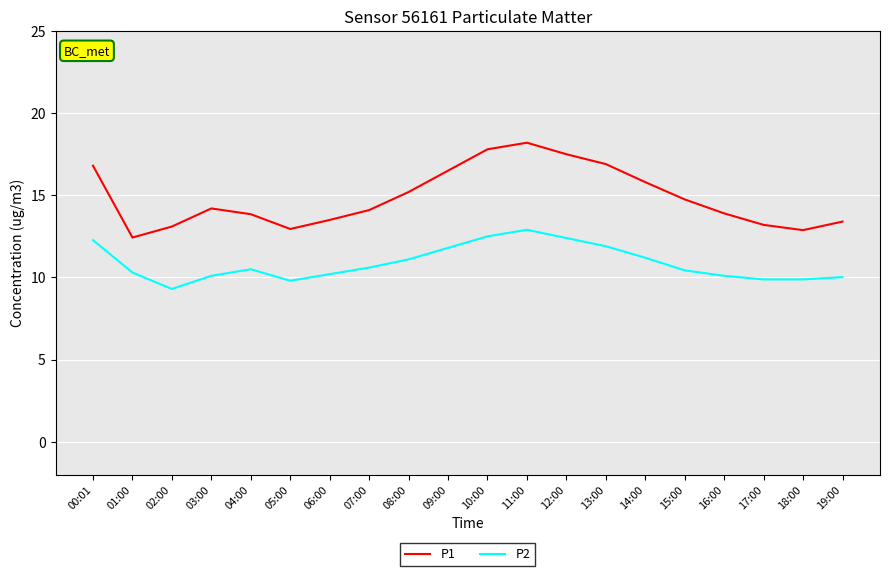

Does the chart have visible grid lines?

Yes